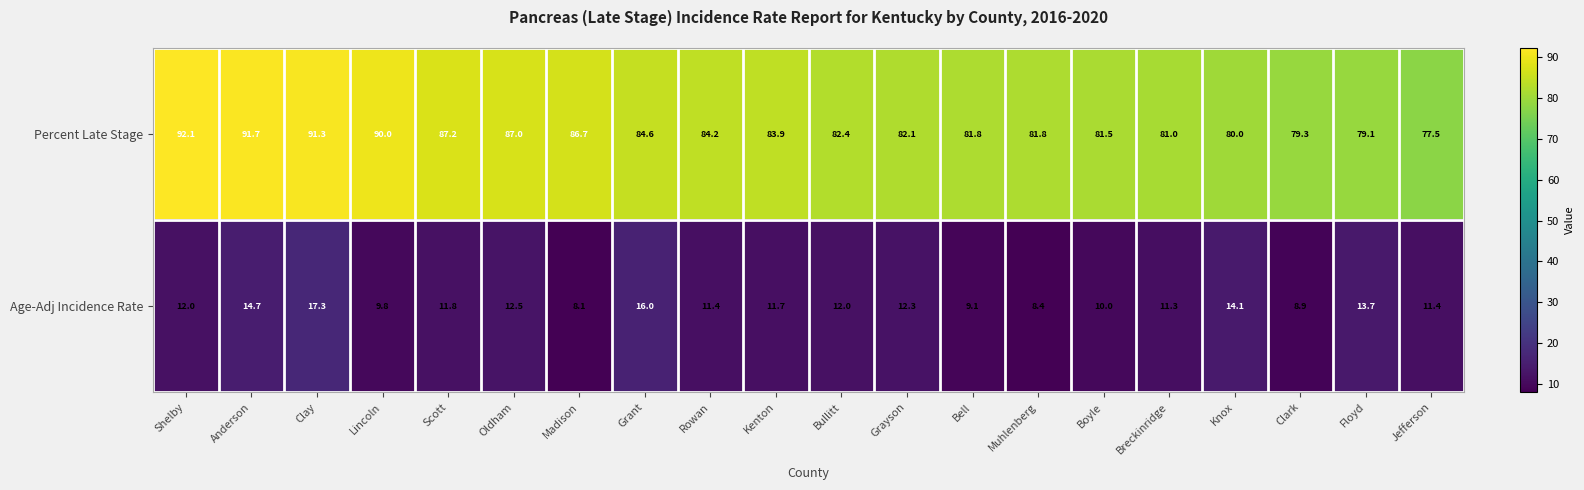

At how many categories does at least one series exceed 82?

12